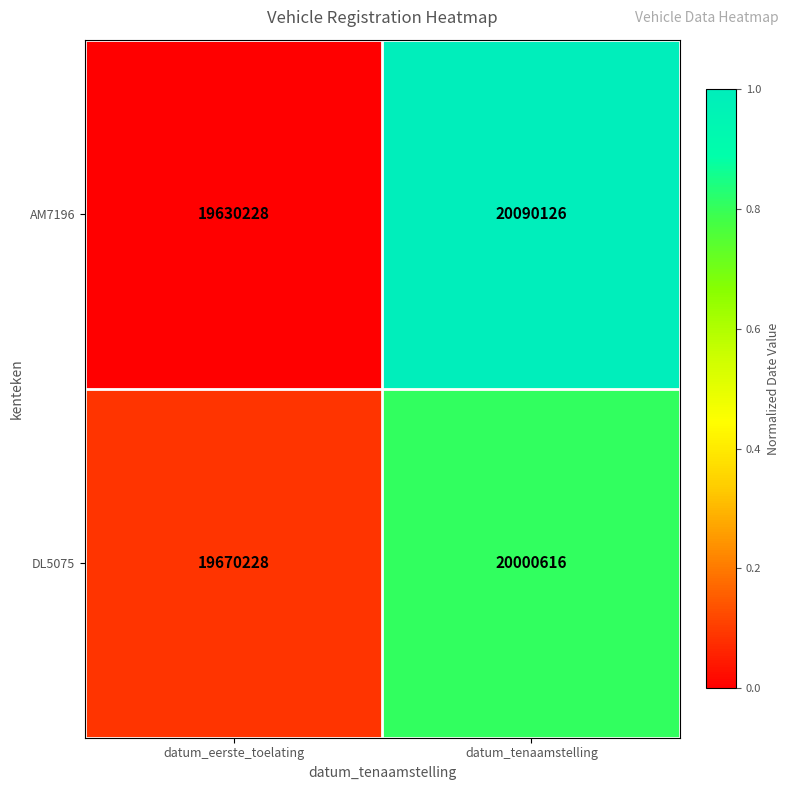

Reading left to right, extract all data points from this chart.

AM7196: datum_eerste_toelating=19630228	datum_tenaamstelling=20090126
DL5075: datum_eerste_toelating=19670228	datum_tenaamstelling=20000616